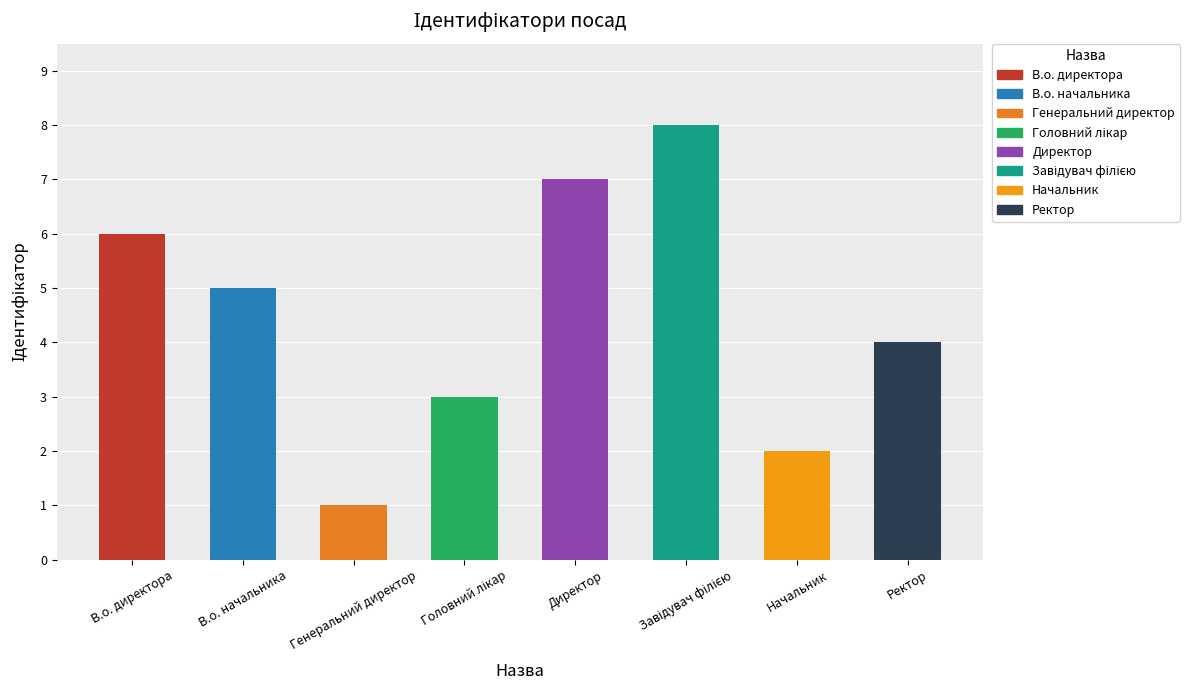

What is the label of the 5th bar from the left?

Директор